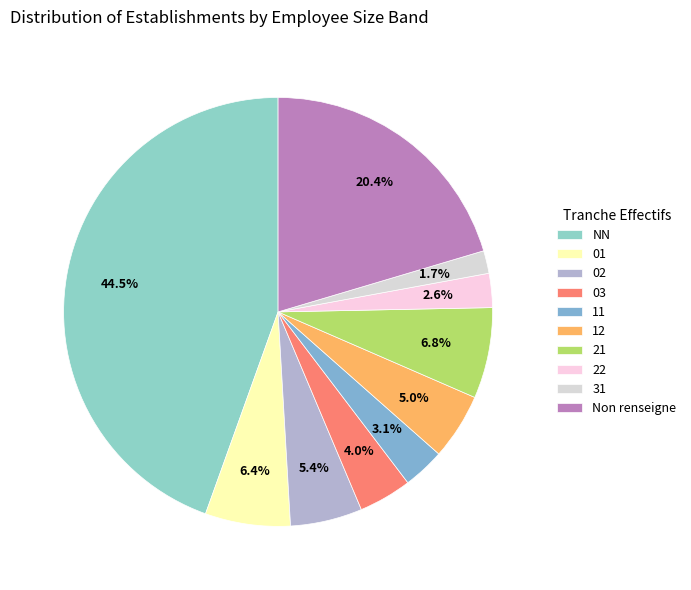

Between 21 and 22, which is larger?

21